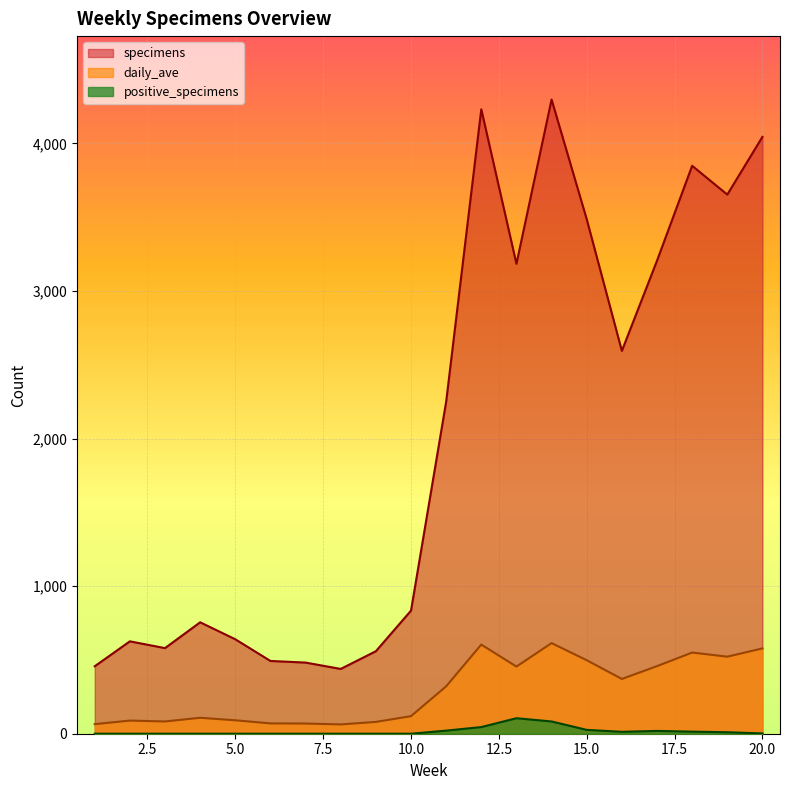

How many interior local peaks does the positive_specimens series have?

2